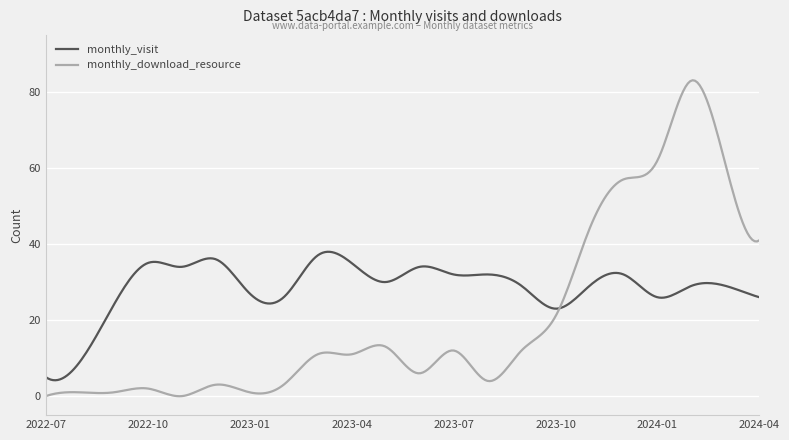

Rank the series by their average value, from highest to lowest.

monthly_visit, monthly_download_resource